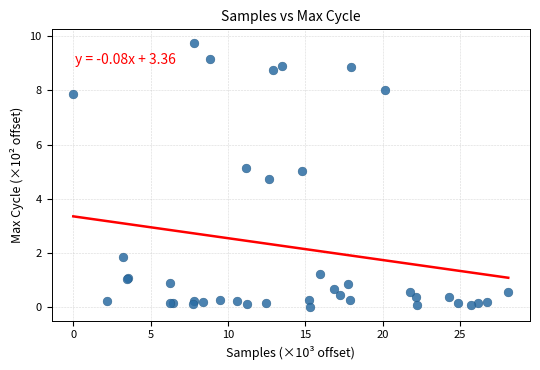

What Y value in the scatter plot is closest to 4?

4.8